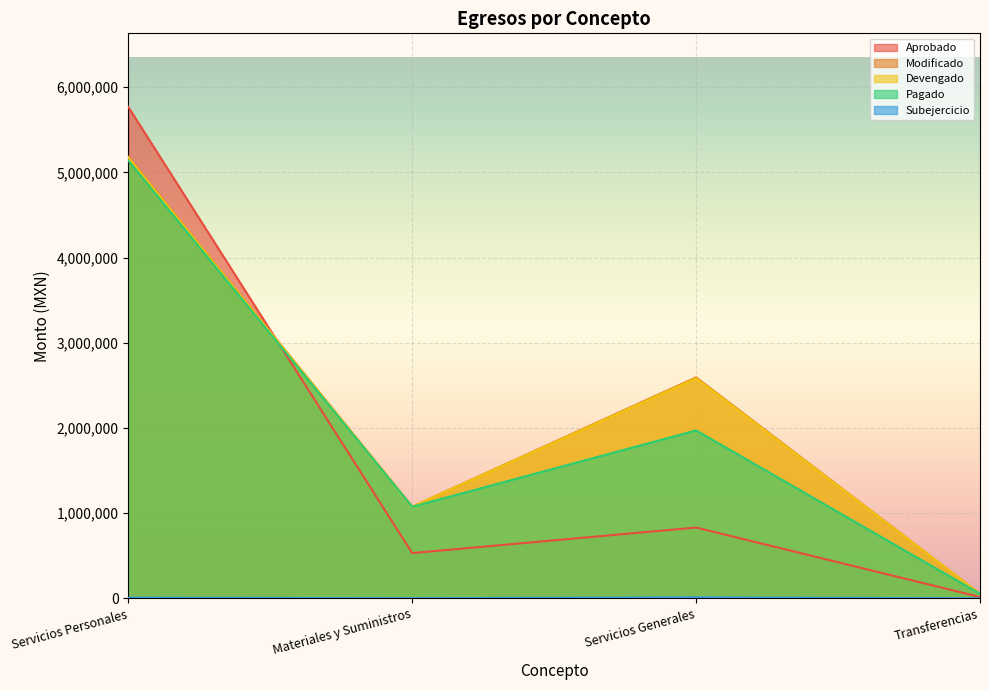

Reading left to right, transcribe all the data shown in this chart.

Aprobado: 5766998.0	531349.3	831082.7	16000.0
Modificado: 5182010.8	1076800.9	2593900.3	54157.1
Devengado: 5174541.1	1075576.7	2582914.9	54157.1
Pagado: 5139678.9	1075378.7	1971052.9	54157.1
Subejercicio: 7469.7	1224.2	10985.4	0.0